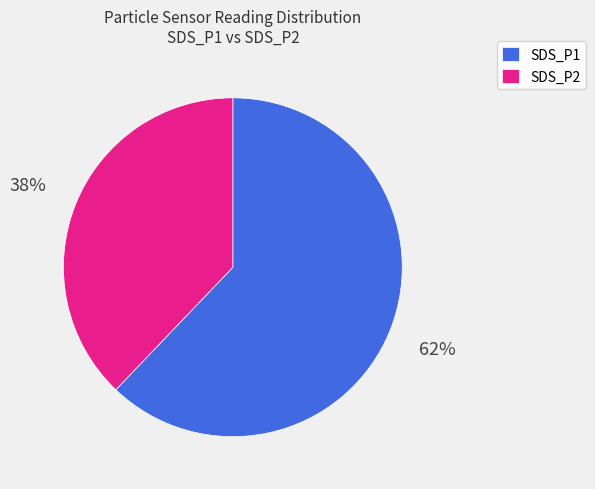

To the nearest percent, what is the average slice percentage?

50%